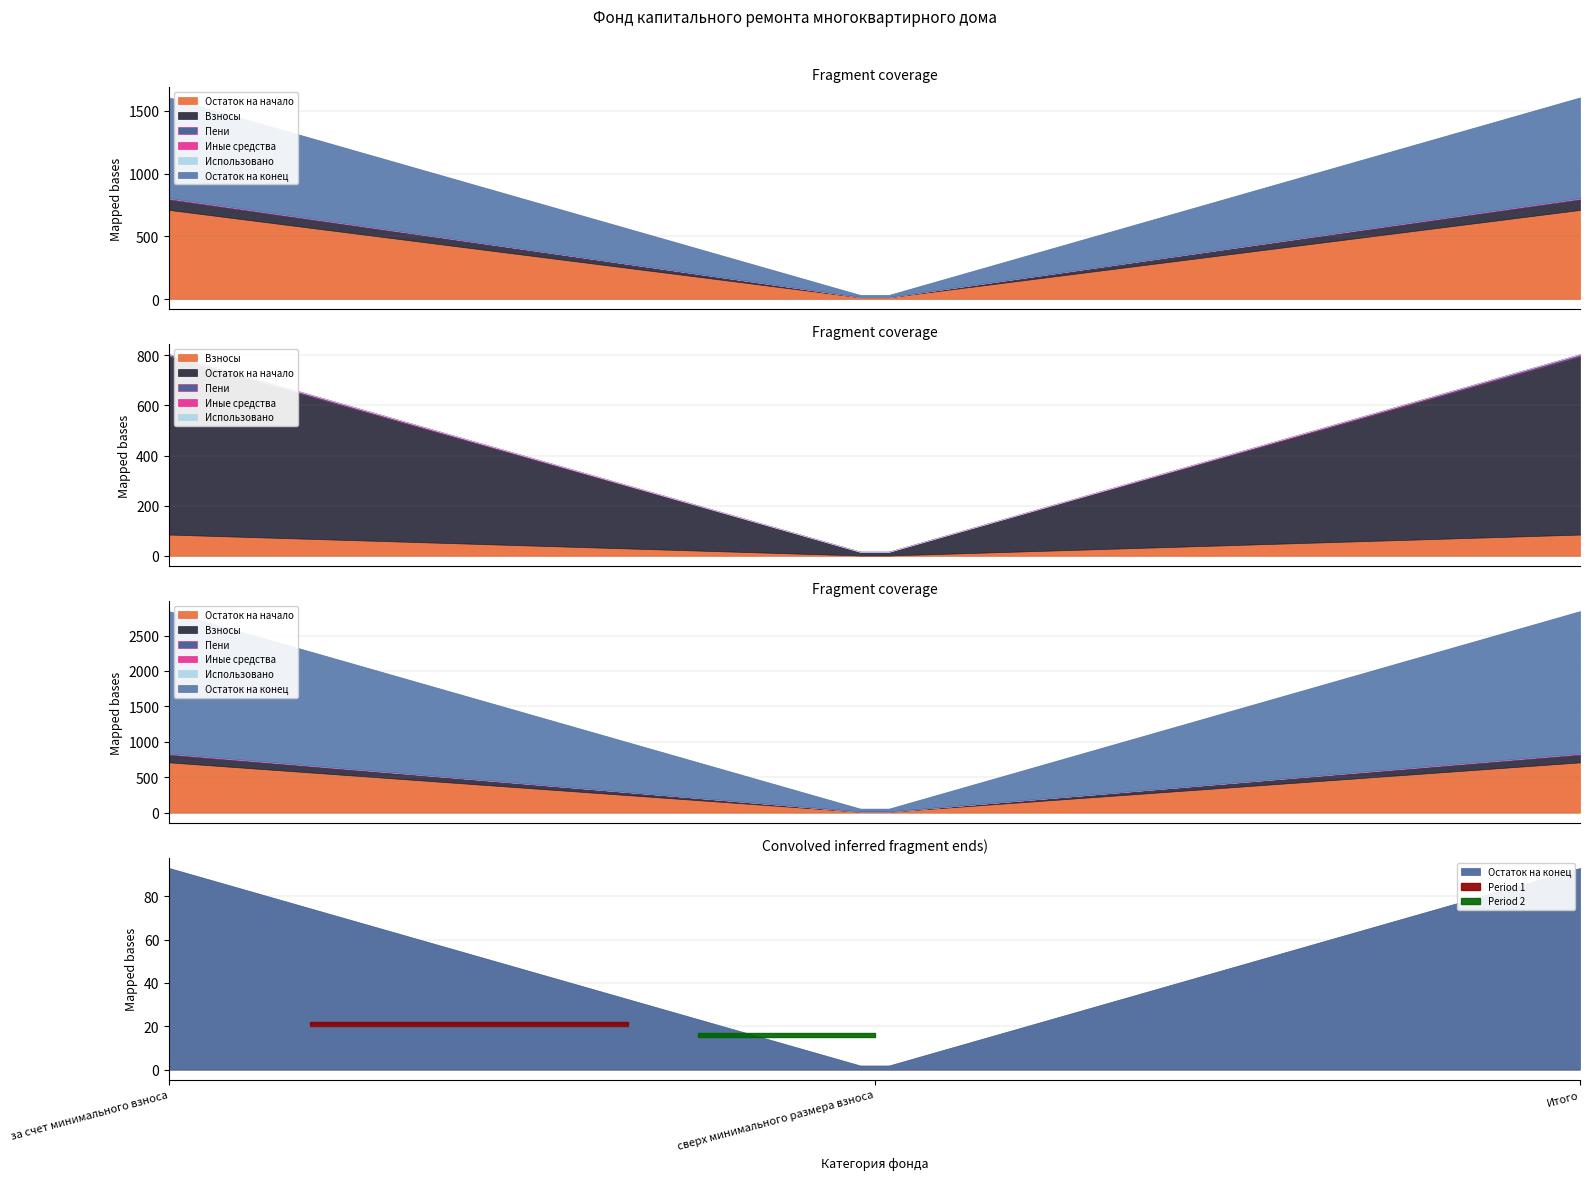

How many lines are shown in the chart?

6